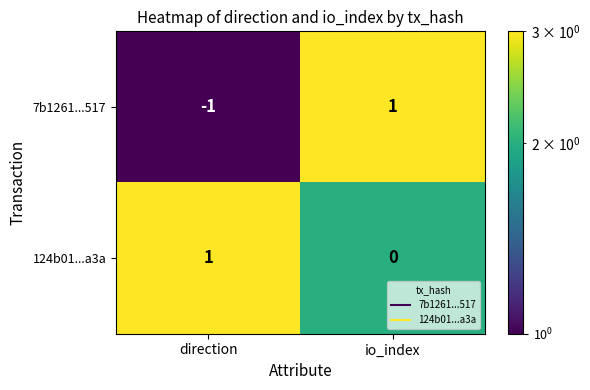

Where is 124b01...a3a nearest to the value 0?

io_index